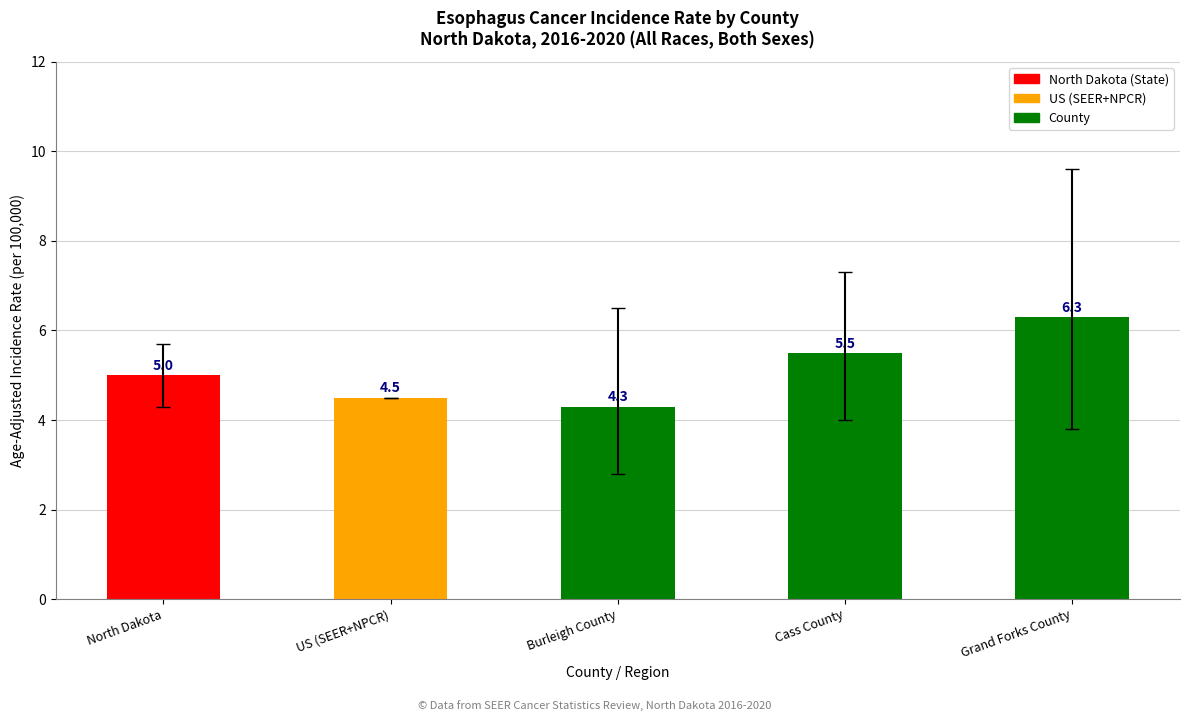

What is the change in value from North Dakota to Cass County?

+0.5